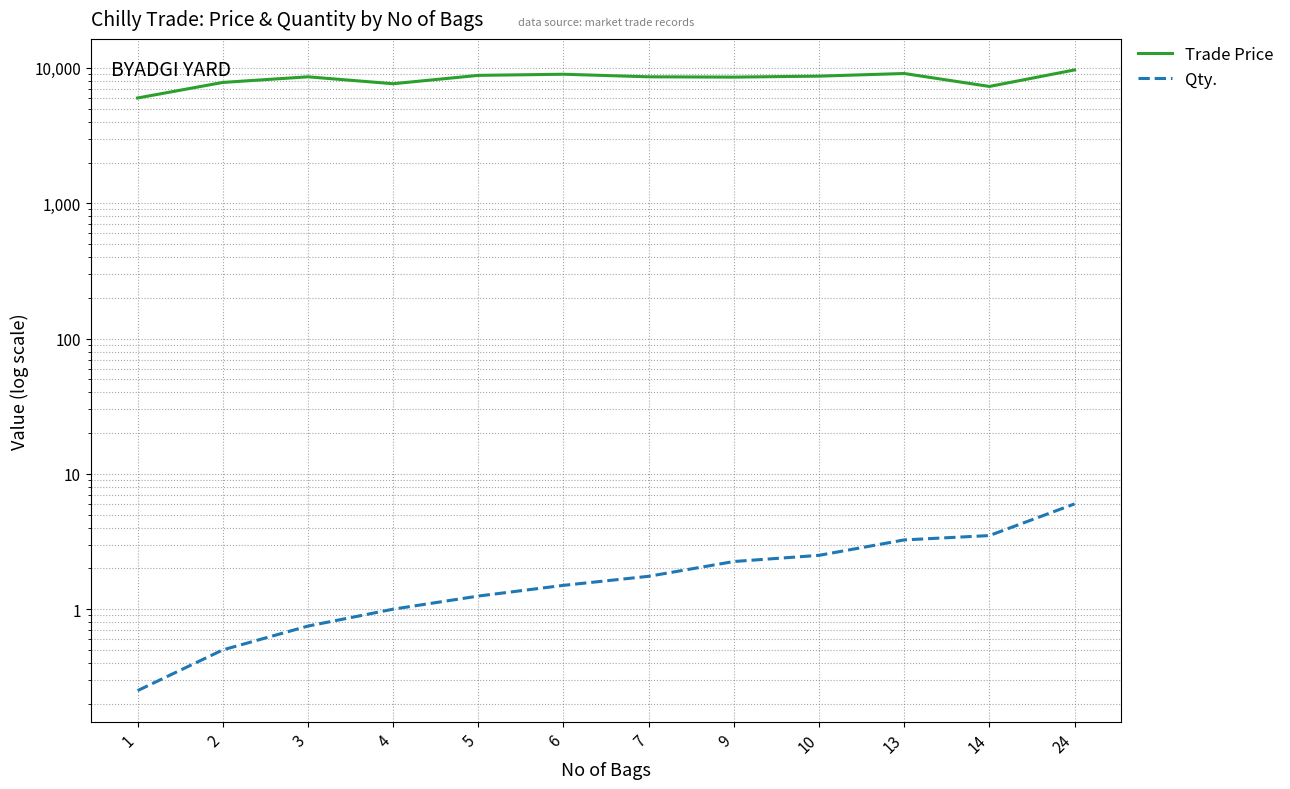

What is the average value of the Trade Price series?

8314.2